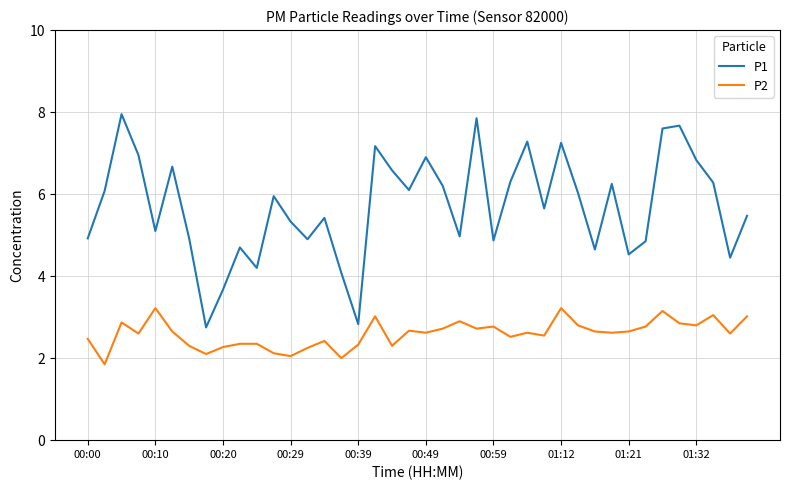

What is the maximum value shown in the chart?

8.0